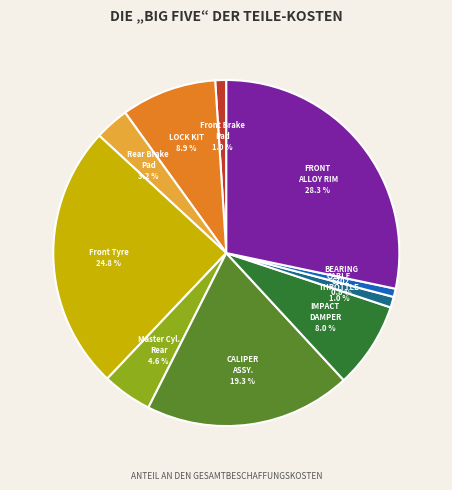

How many slices are in this pie chart?

10